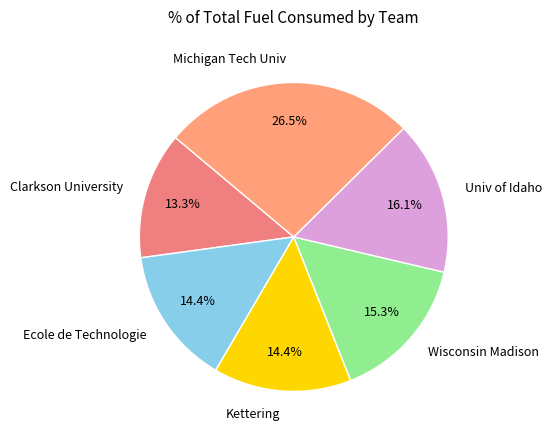

What is the largest slice in the pie chart?

Michigan Tech Univ